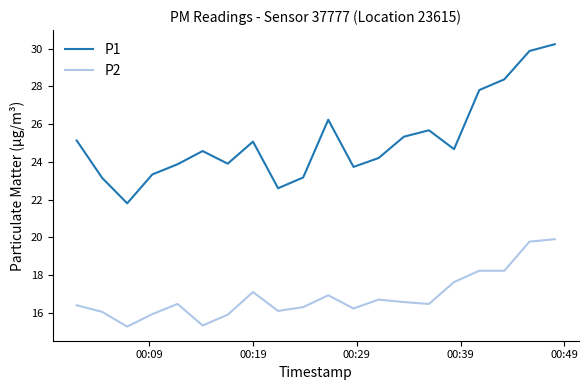

Is this an area chart (filled region under the line)?

No